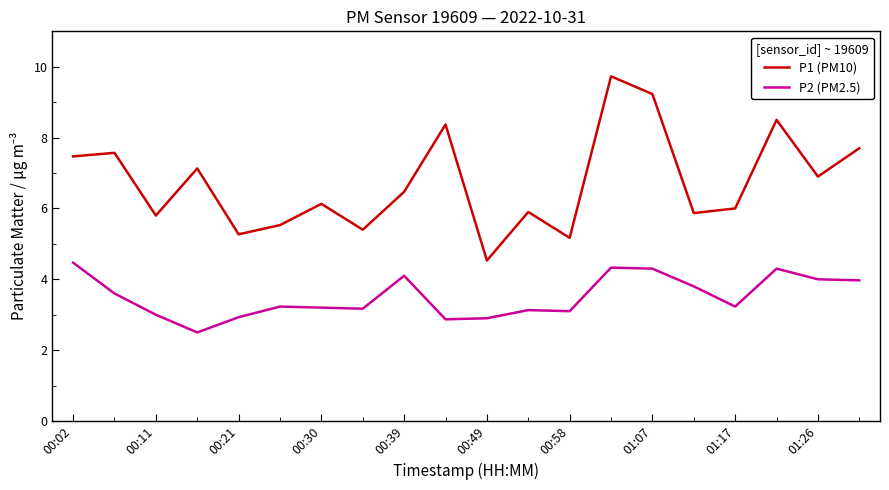

What is the smallest value displayed?

2.5